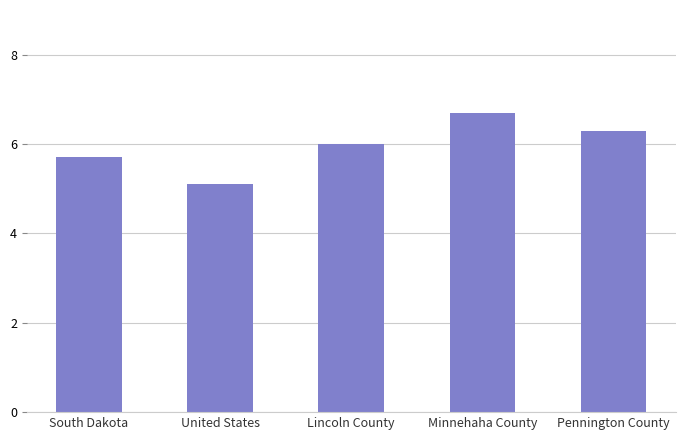

Does the chart contain any negative values?

No